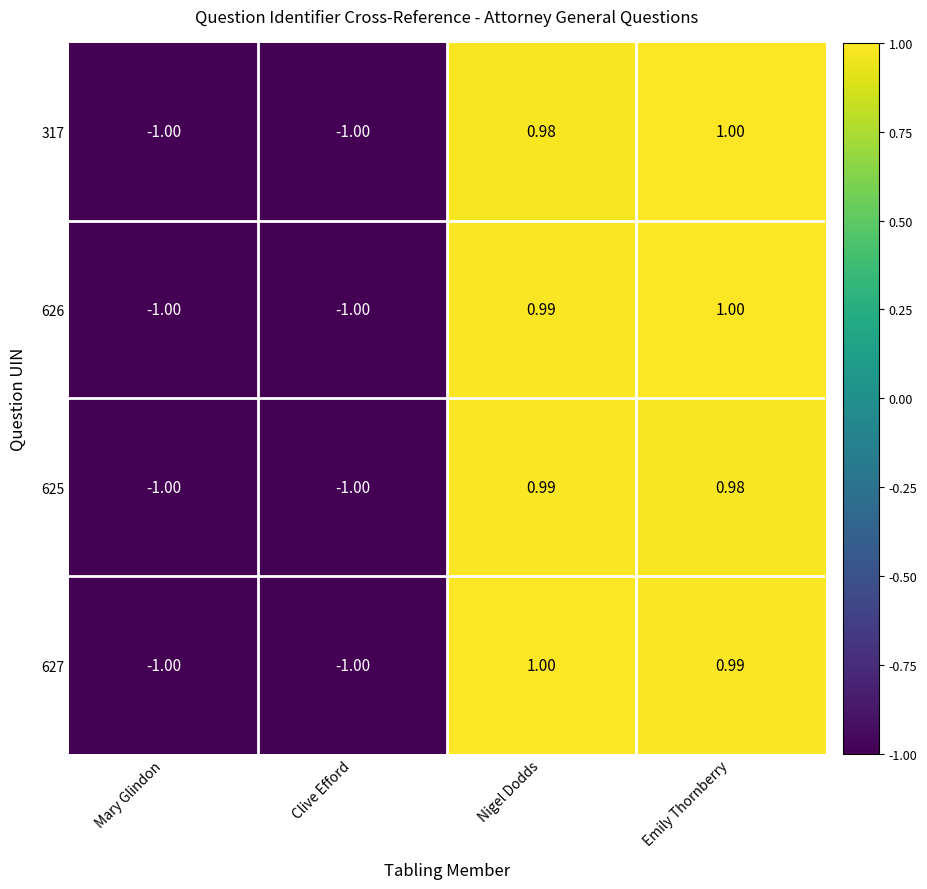

At which category is the sum across all series the highest?

Emily Thornberry